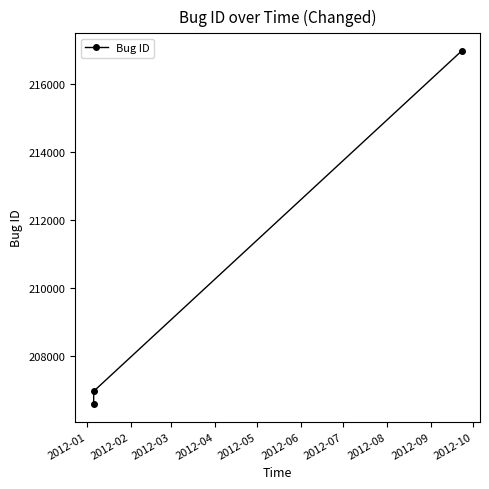

Reading left to right, transcribe all the data shown in this chart.

206587	206959	216982